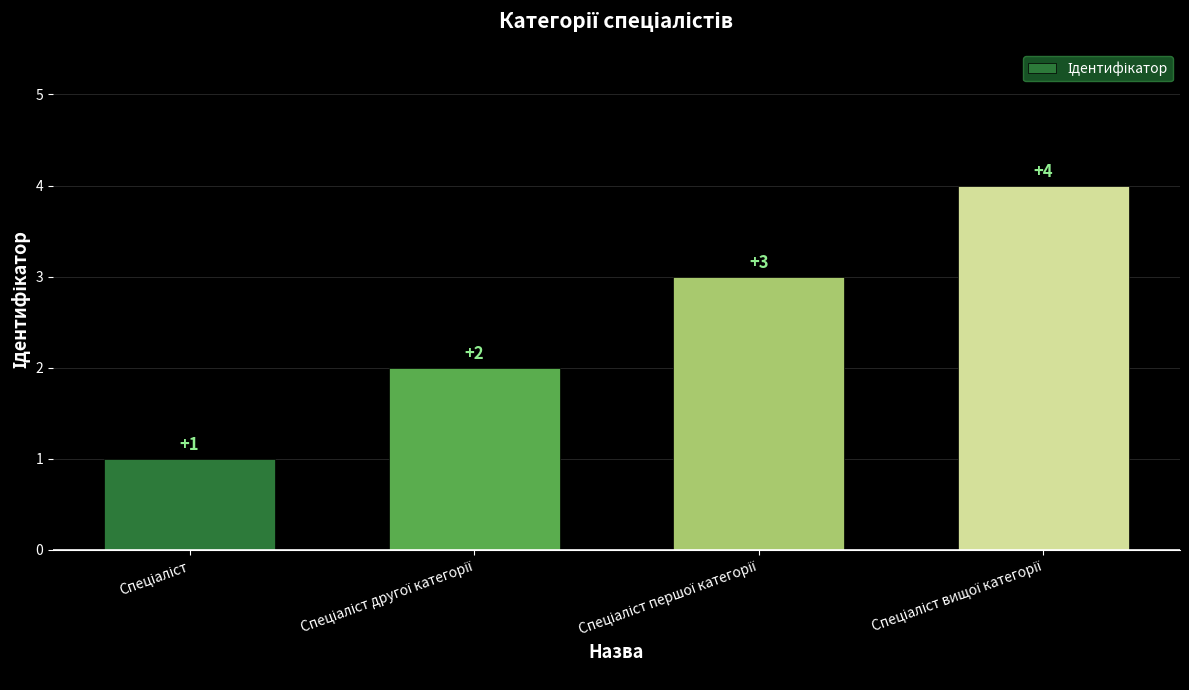

What is the maximum value shown in the chart?

4